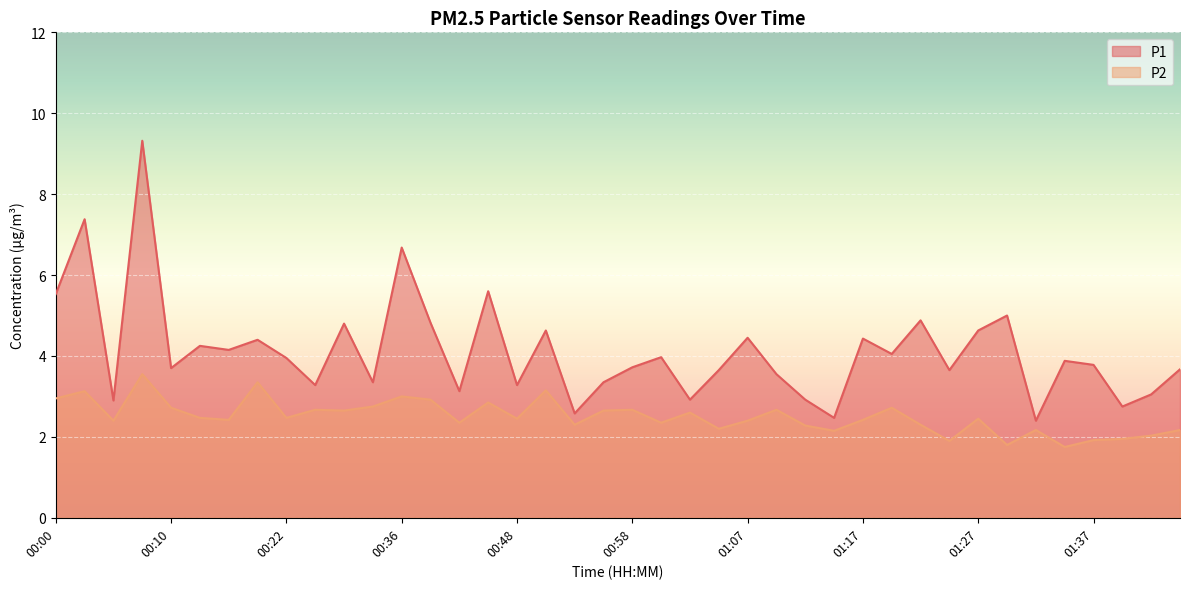

True or false: P2 and P1 cross at least once.

False